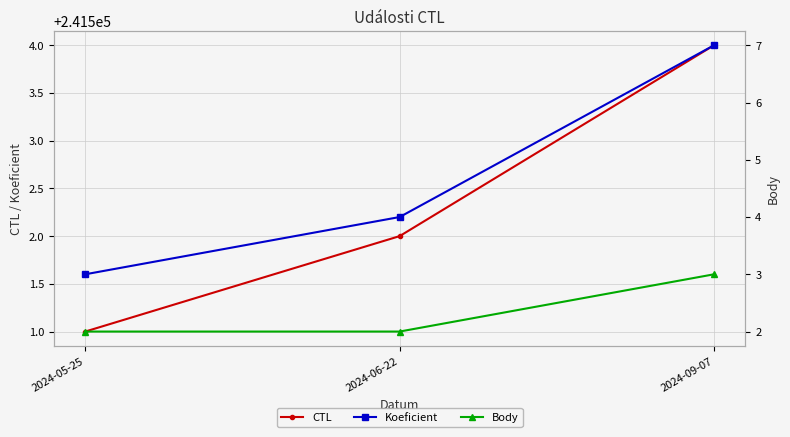

At which label is Body closest to 2?

2024-05-25